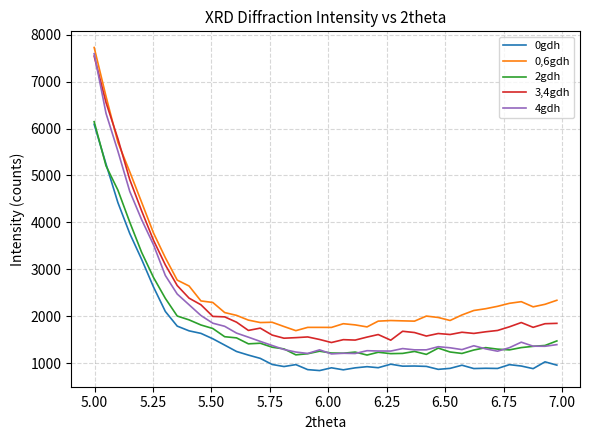

What is the maximum value for 3,4gdh?

7544